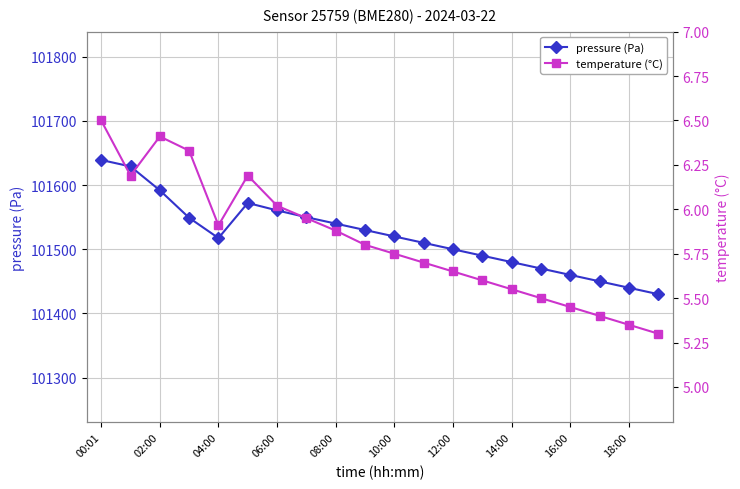

Where is the first local minimum for pressure (Pa)?

04:00